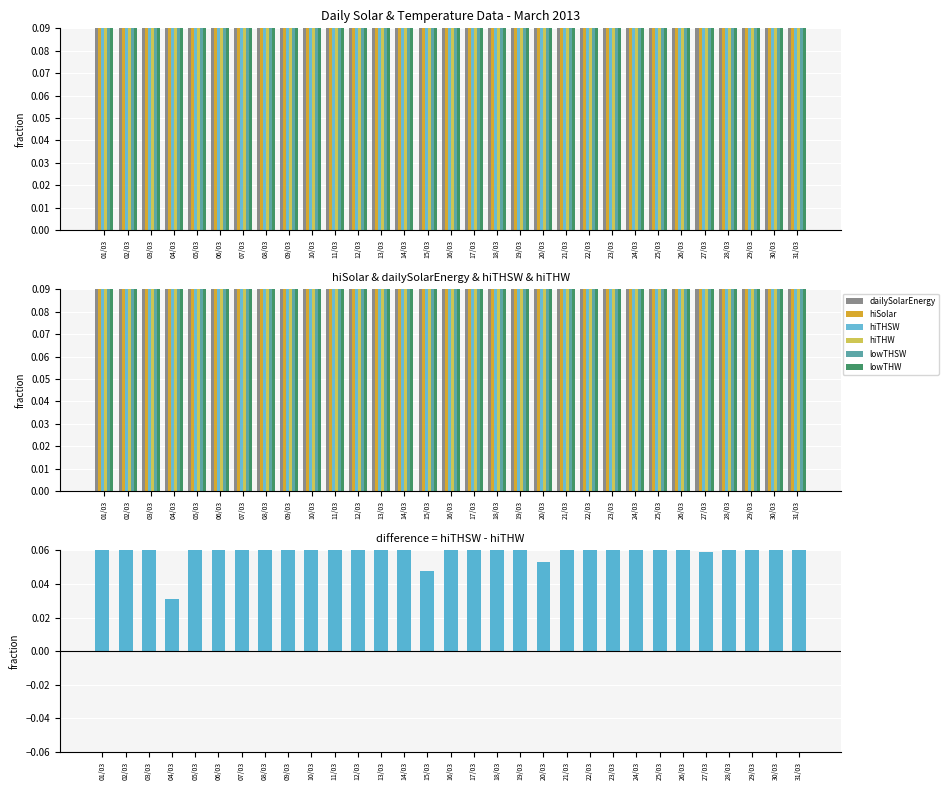

What is the spread (max minus min) of values at 15/03?

0.4